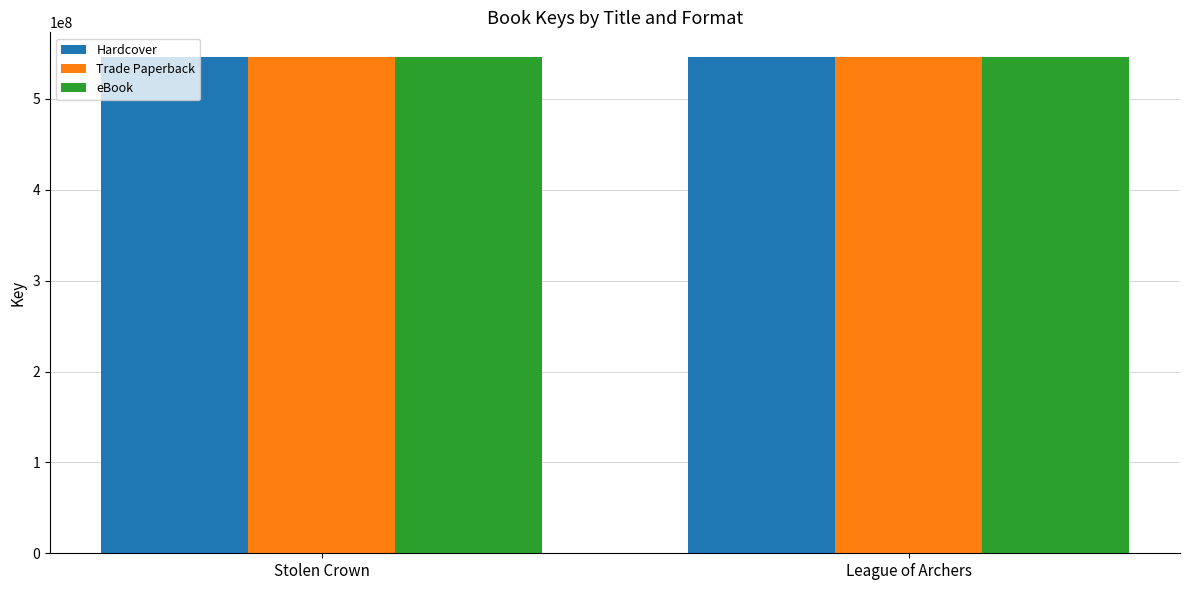

What is the total value across all series at League of Archers?

1637973063